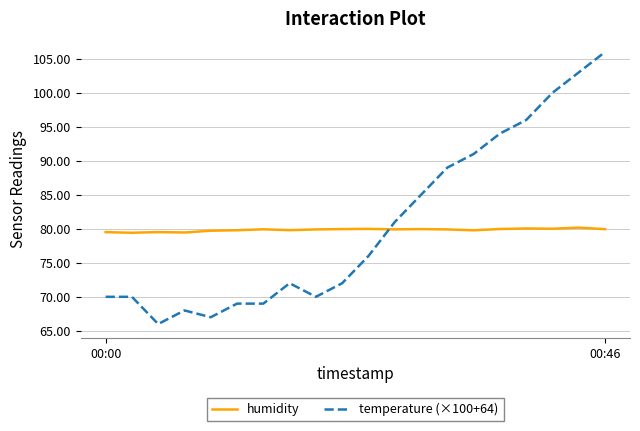

True or false: humidity and temperature (×100+64) intersect in this chart.

True